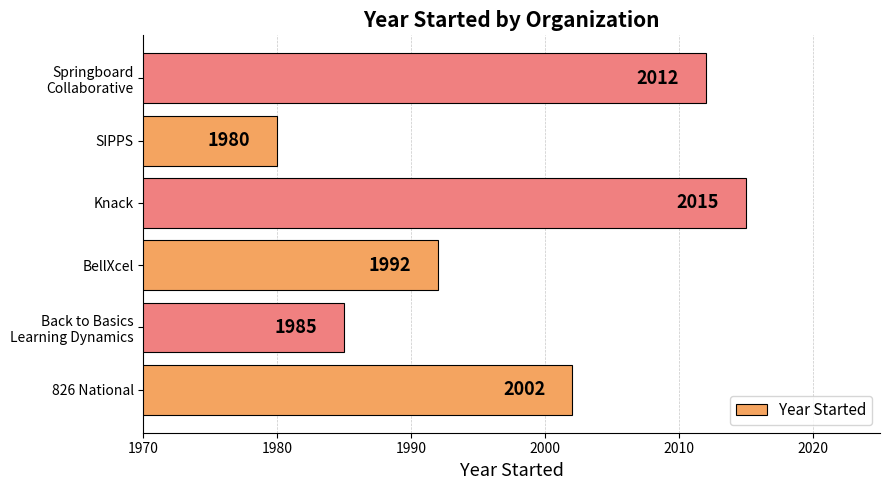

How many distinct data groups are displayed?

1